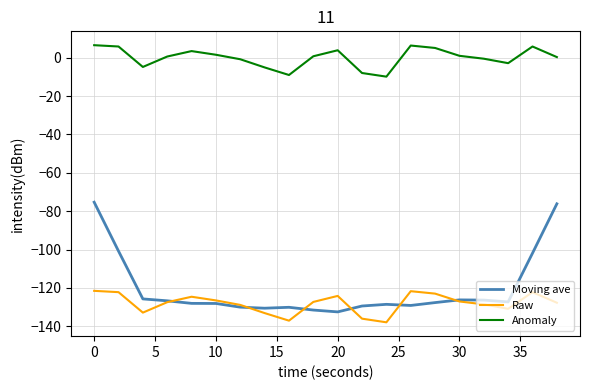

What is the greatest value displayed?

6.5